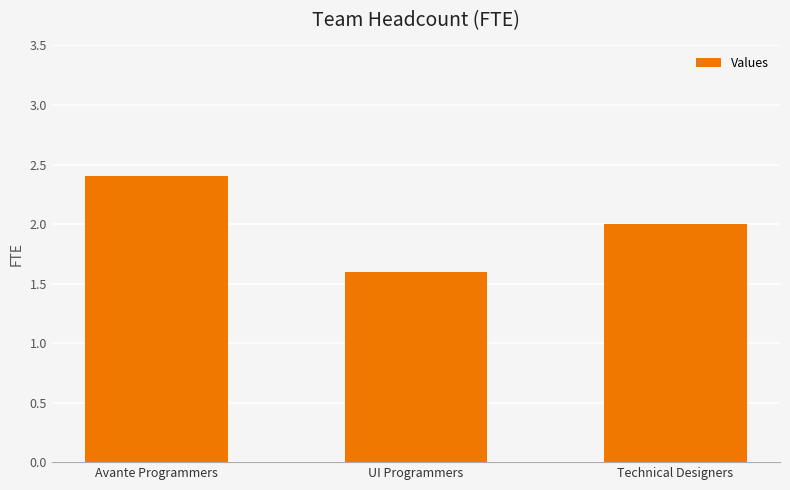

Which has a higher value, Avante Programmers or Technical Designers?

Avante Programmers